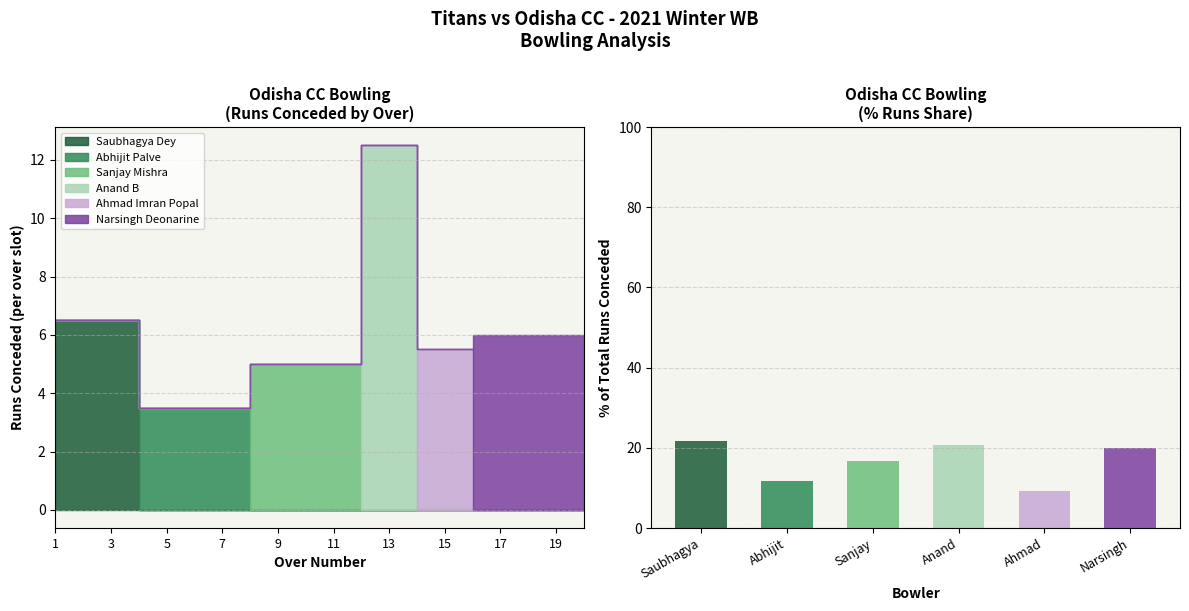

At how many categories does at least one series exceed 5?

6